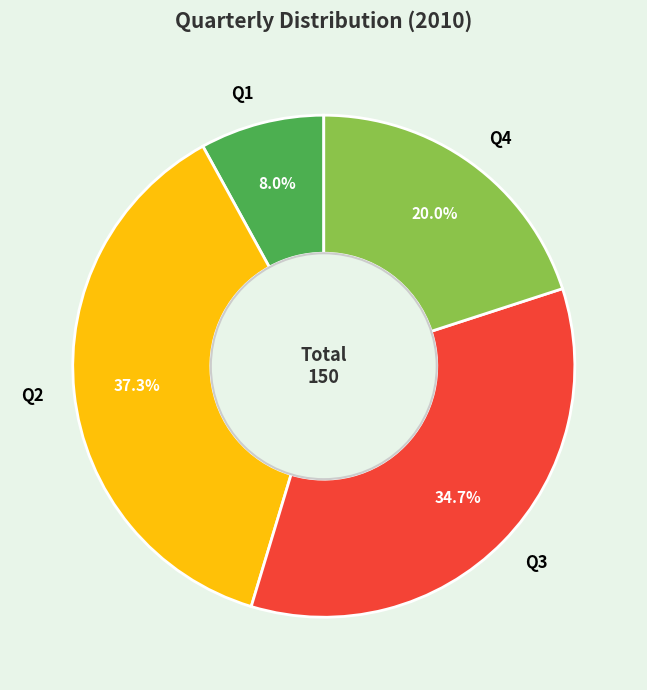

Is Q3 the majority of the pie?

No